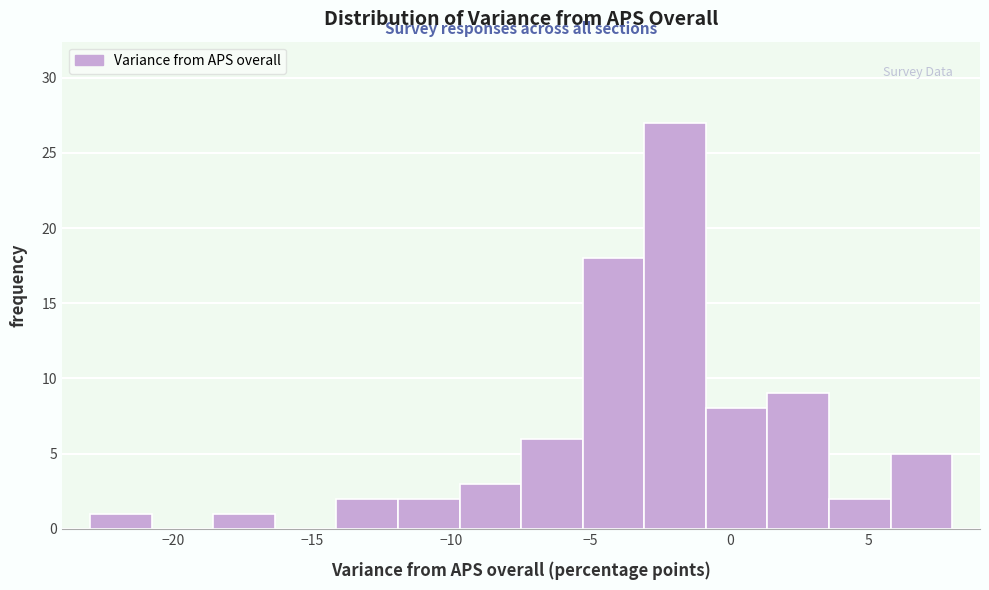

Reading left to right, list every bar in this chart as the range it spans on the x-axis followed by its height. Neither the bar edges nor the heights are printed on the chart, so give them approximately, as read against the axes.

-23.0 to -21.0: 1
-21.0 to -18.5: 0
-18.5 to -16.5: 1
-16.5 to -14.0: 0
-14.0 to -12.0: 2
-12.0 to -9.5: 2
-9.5 to -7.5: 3
-7.5 to -5.5: 6
-5.5 to -3.0: 18
-3.0 to -1.0: 27
-1.0 to 1.5: 8
1.5 to 3.5: 9
3.5 to 6.0: 2
6.0 to 8.0: 5